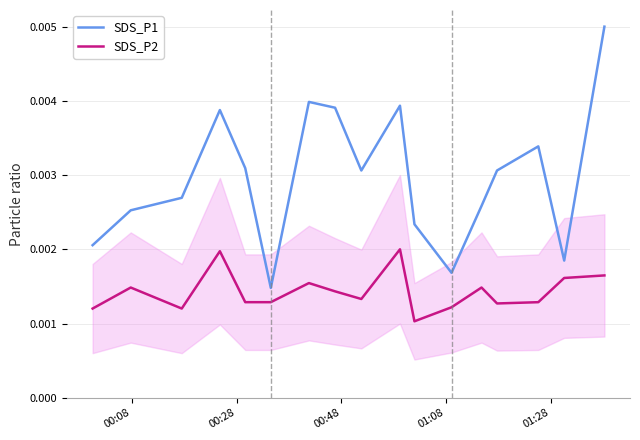

What is the sum of all SDS_P1 values?

0.1